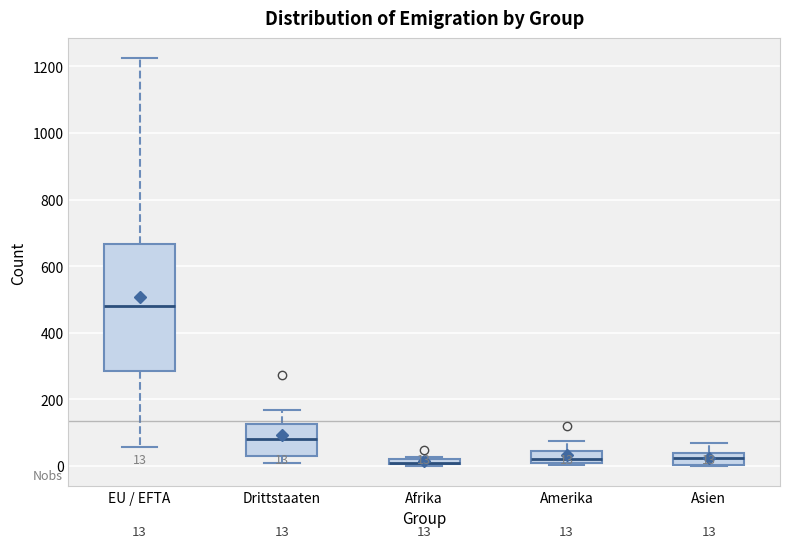

Comparing the boxes themselves (not the whiskers), which one is the tallest?

EU / EFTA